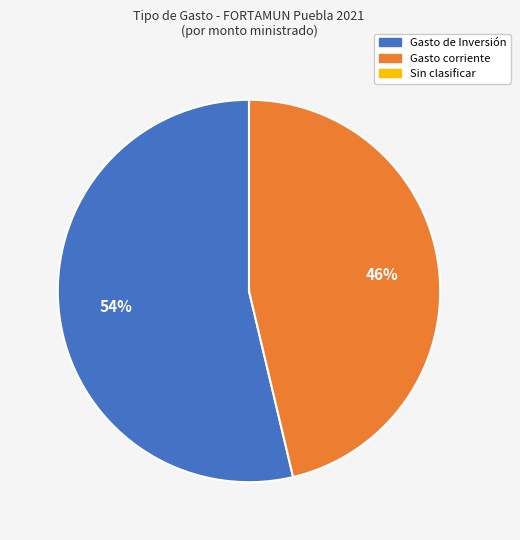

To the nearest percent, what is the difference between the largest and smallest slice percentages?

54%